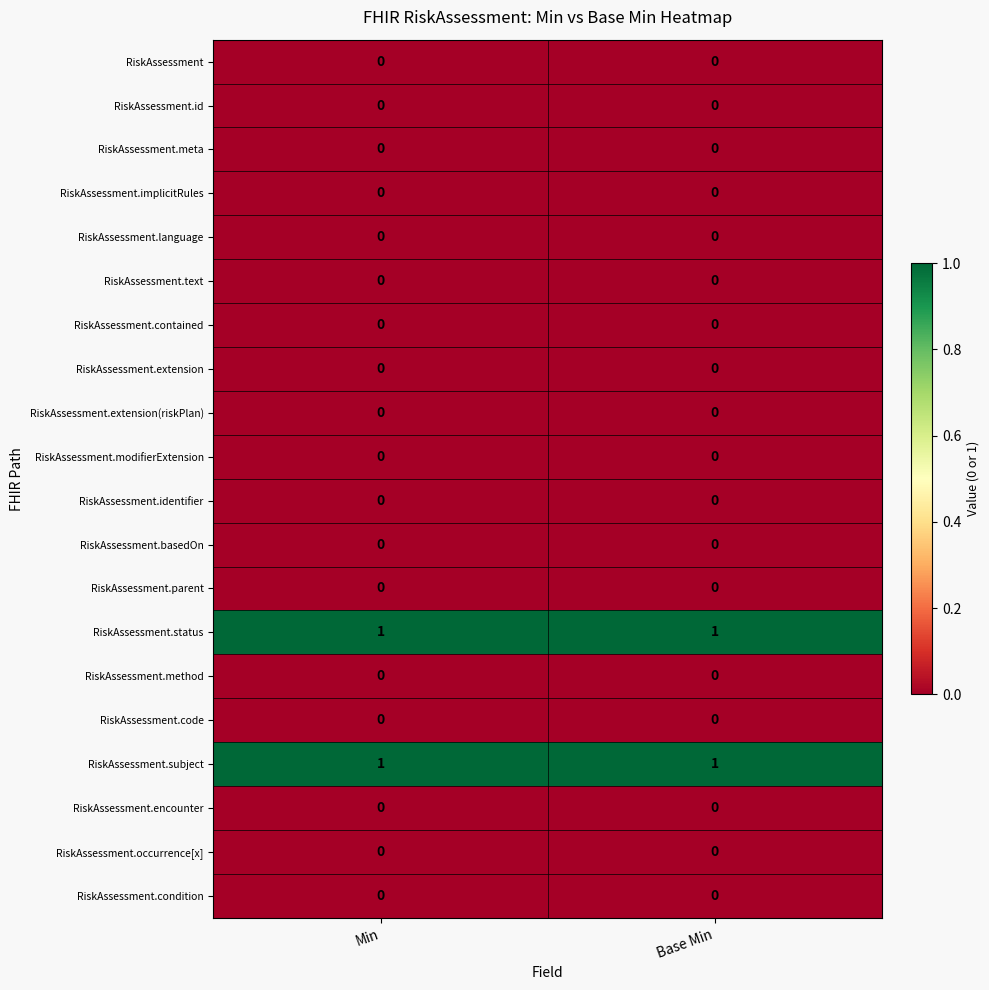

The value of RiskAssessment.identifier at Base Min is 0. True or false?

True